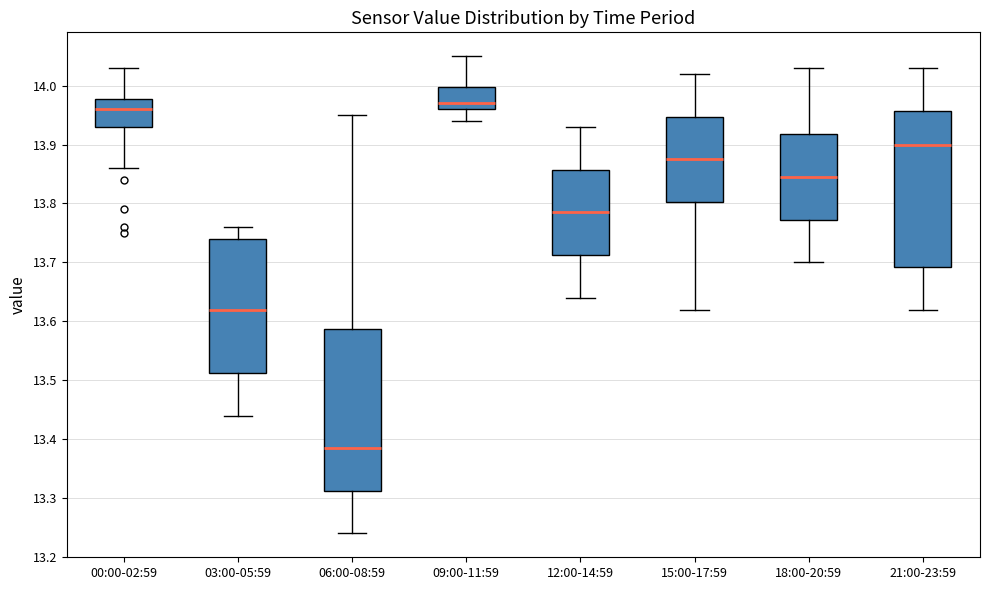

Which box has the lowest median line?

06:00-08:59